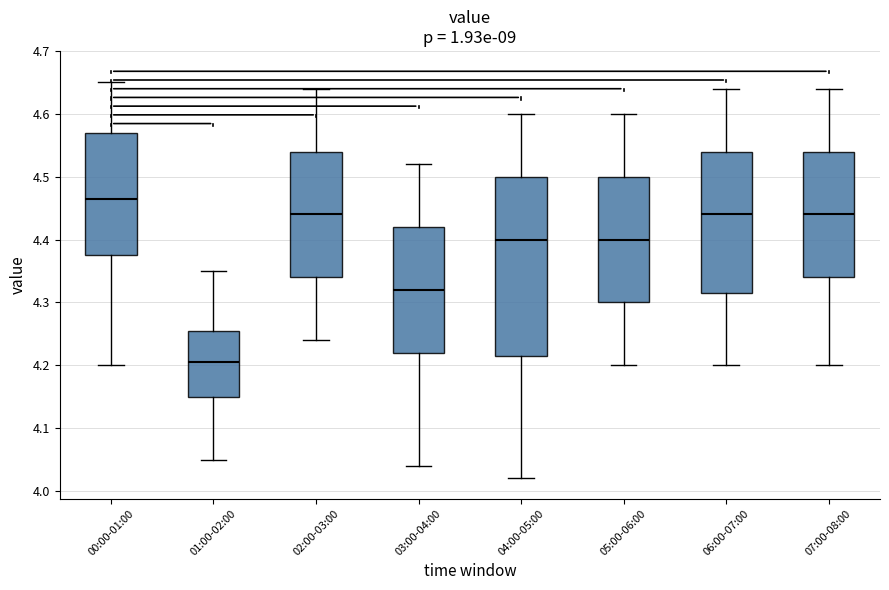

Reading left to right, read every box against the y-axis: the position of its median line, the range the box covers, and the ends of its whiskers. The values are not printed on the chart, so give them approximately, as read against the axis.

00:00-01:00: median 4.47, box 4.38 to 4.57, whiskers 4.20 to 4.65
01:00-02:00: median 4.21, box 4.15 to 4.26, whiskers 4.05 to 4.35
02:00-03:00: median 4.44, box 4.34 to 4.54, whiskers 4.24 to 4.64
03:00-04:00: median 4.32, box 4.22 to 4.42, whiskers 4.04 to 4.52
04:00-05:00: median 4.40, box 4.22 to 4.50, whiskers 4.02 to 4.60
05:00-06:00: median 4.40, box 4.30 to 4.50, whiskers 4.20 to 4.60
06:00-07:00: median 4.44, box 4.32 to 4.54, whiskers 4.20 to 4.64
07:00-08:00: median 4.44, box 4.34 to 4.54, whiskers 4.20 to 4.64